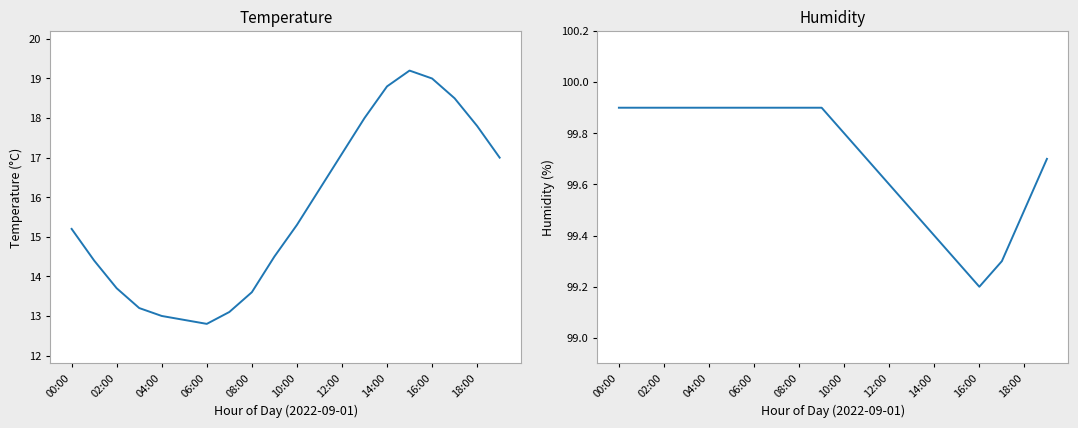

What are all the series names shown in the legend?

temperature, humidity